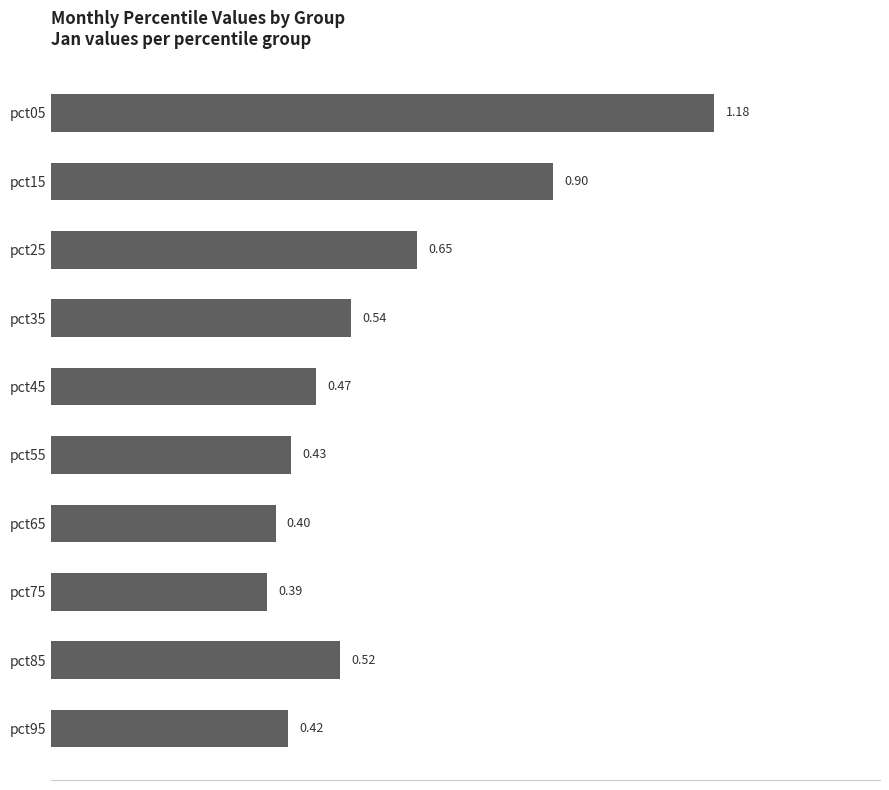

Approximately how many times larger is the value at pct25 compared to pct05?

0.6